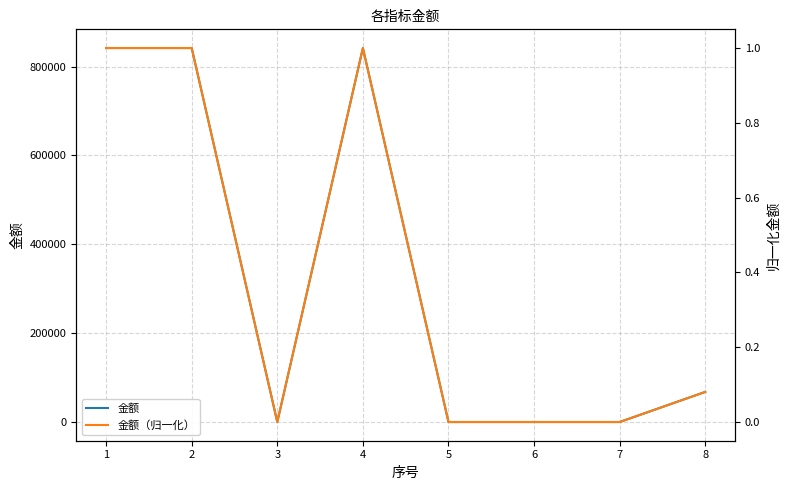

What is the difference between the maximum and minimum values in the 金额 series?

841735.6